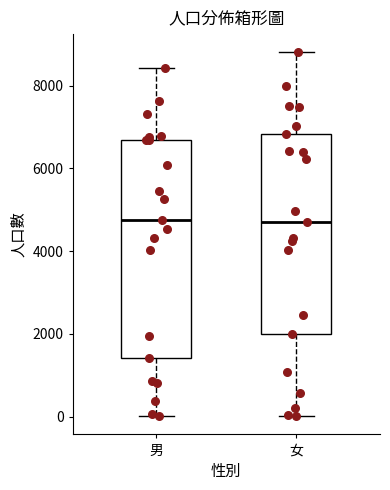

Reading left to right, read every box against the y-axis: the position of its median line, the range the box covers, and the ends of its whiskers. The values are not printed on the chart, so give them approximately, as read against the axis.

男: median 4800, box 1400 to 6600, whiskers 0 to 8400
女: median 4600, box 2000 to 6800, whiskers 0 to 8800